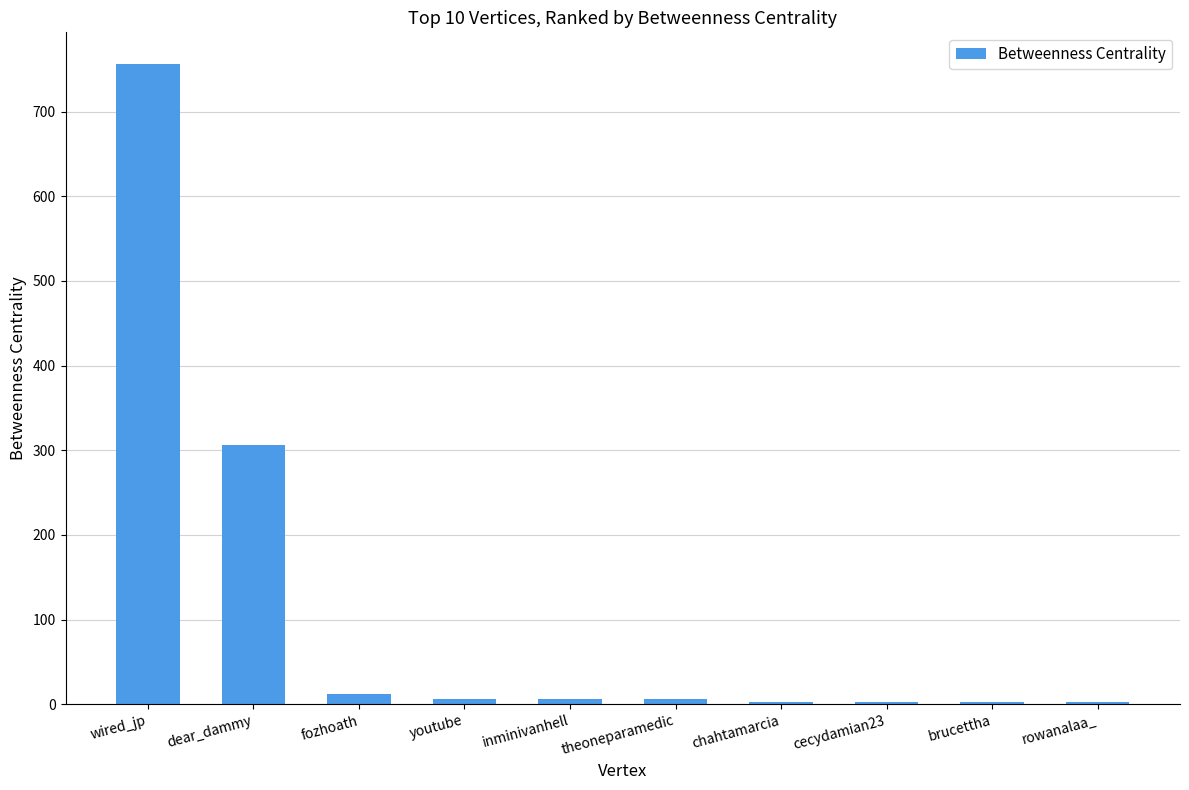

Approximately how many times larger is the value at dear_dammy compared to wired_jp?

0.4